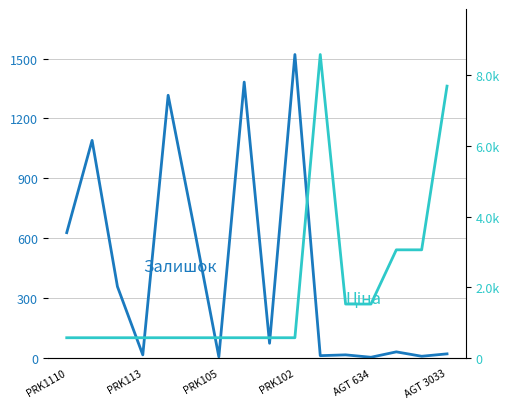

What is the label of the 9th point from the left?

8